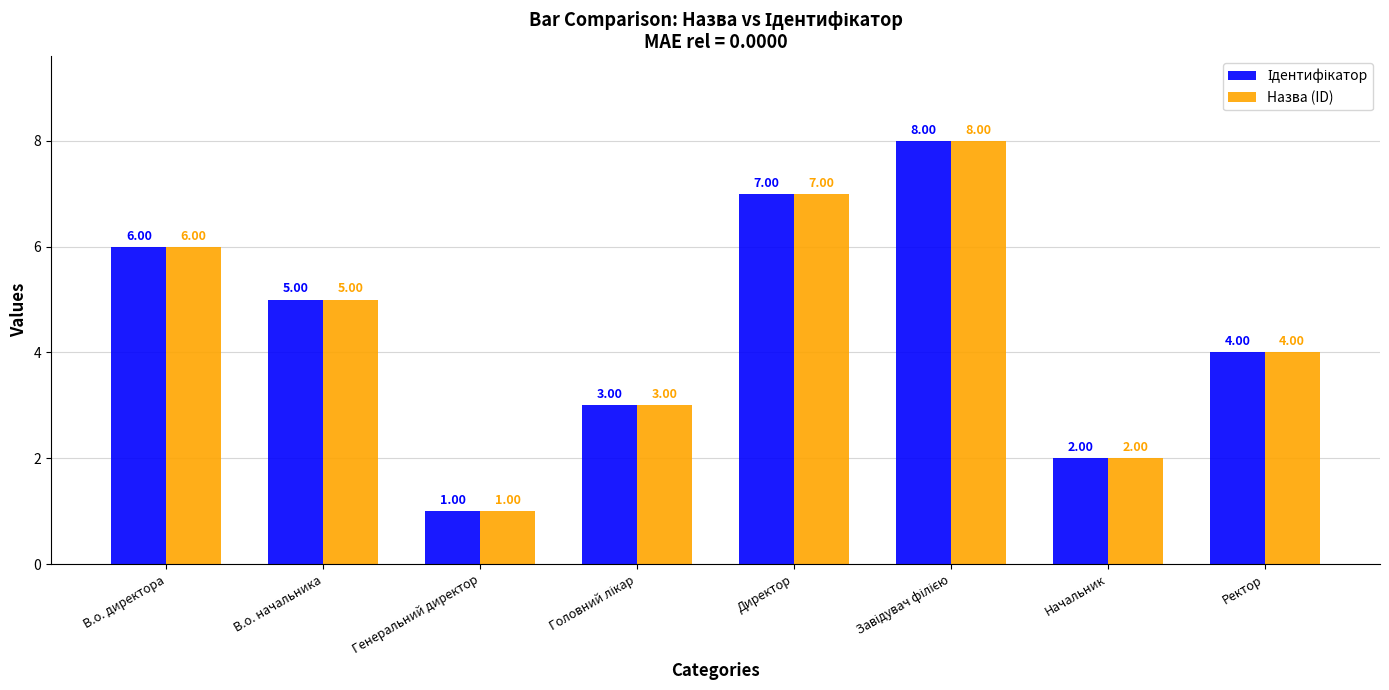

At which label does Назва (ID) reach its minimum?

Генеральний директор